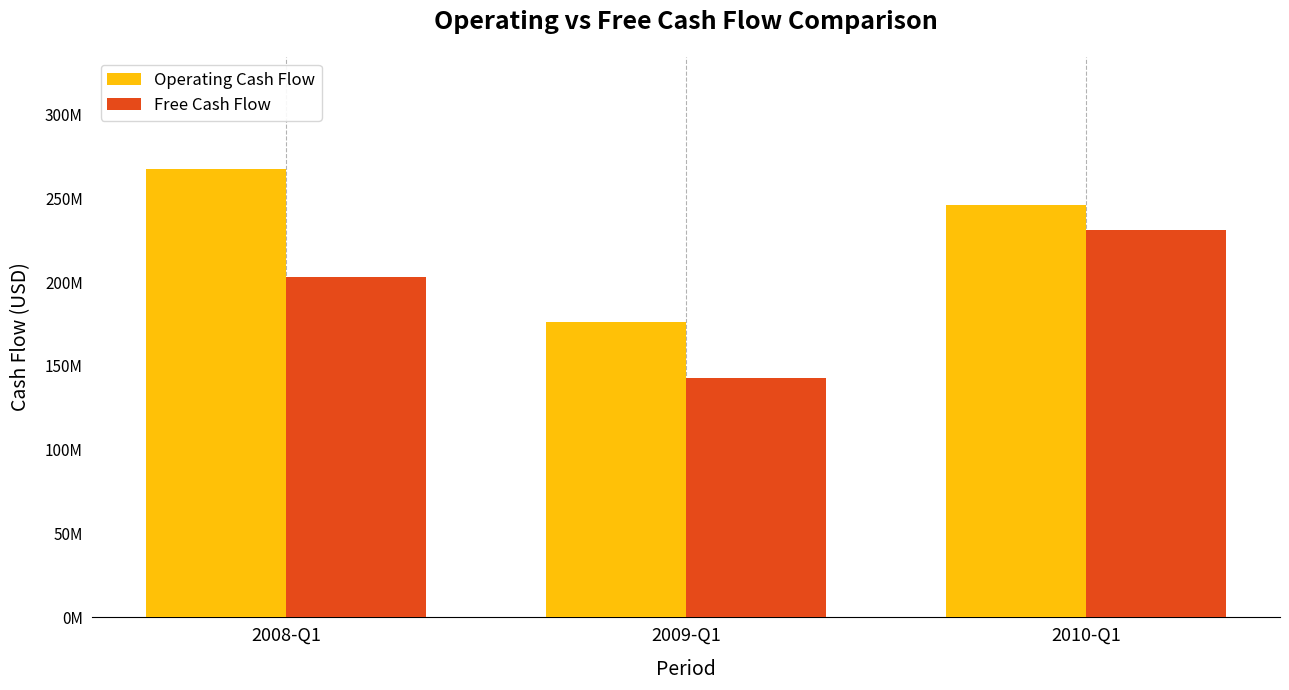

Which series has the widest spread of values?

Operating Cash Flow